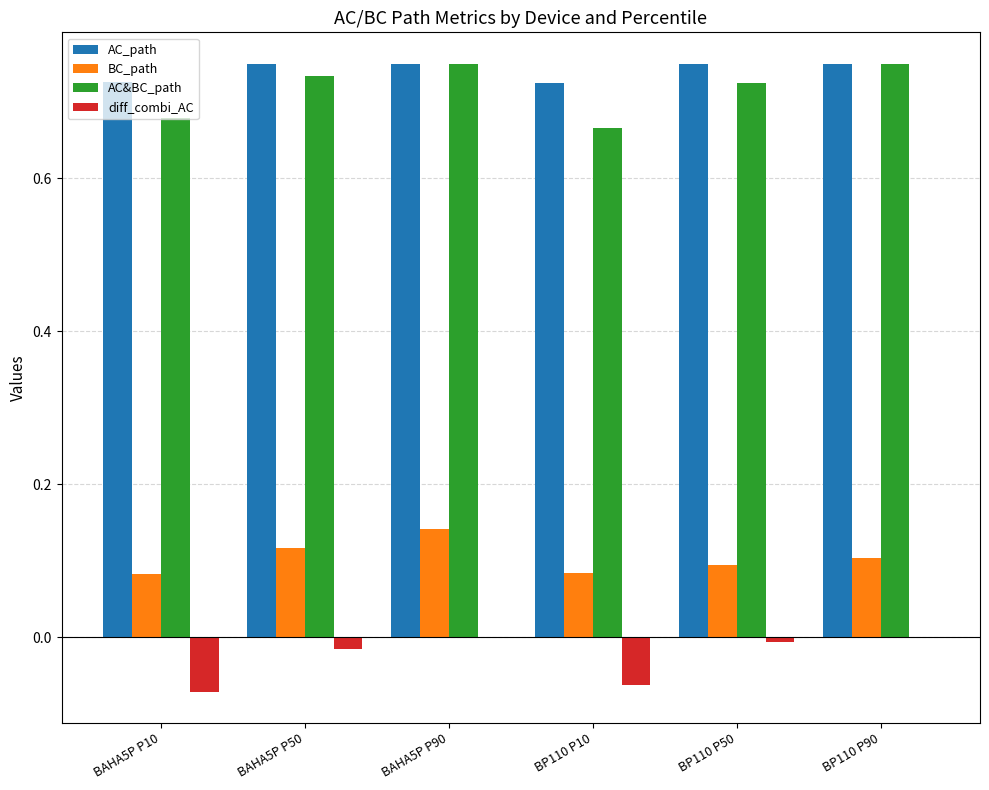

Which series changed the most between BP110 P50 and BP110 P90?

AC&BC_path